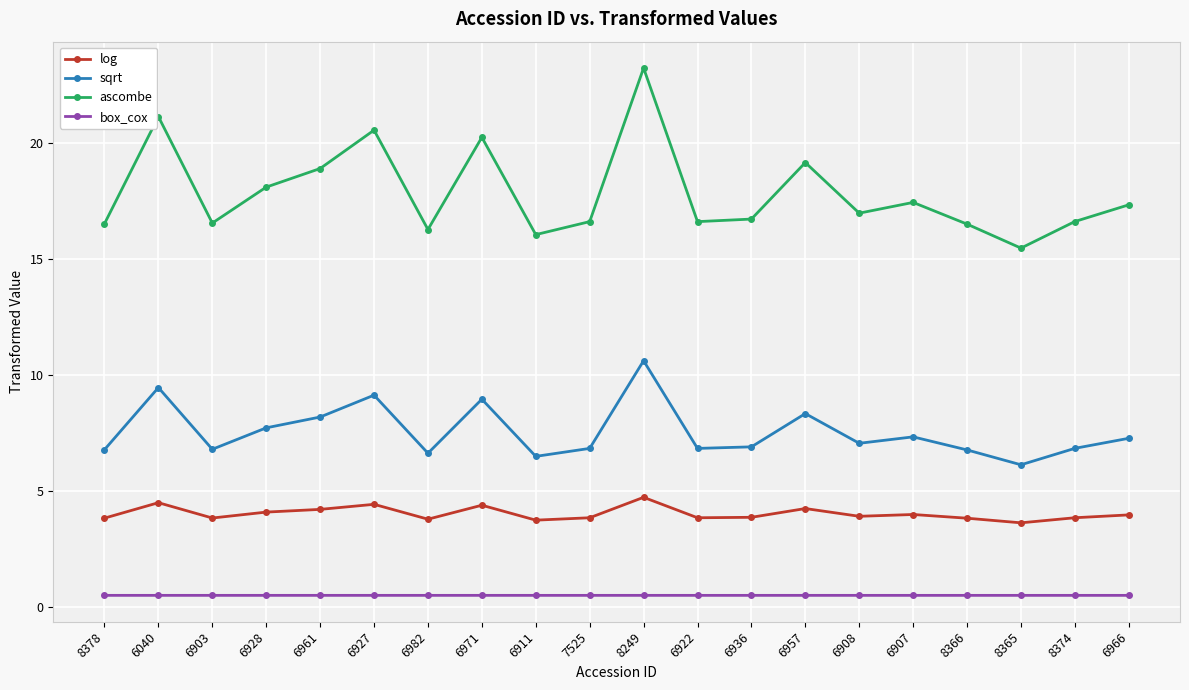

What is the sum of the box_cox values at 8249 and 6966?

1.0